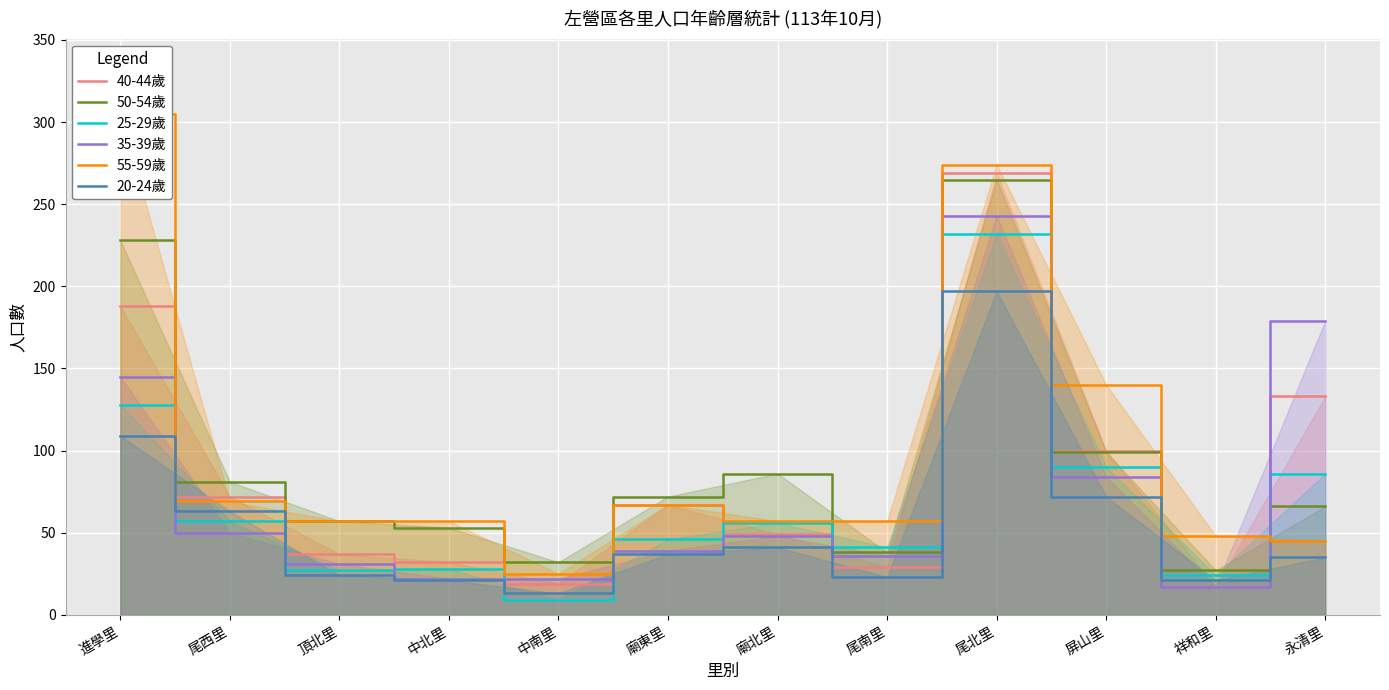

Which series ends up on top after the final intersection of 20-24歲 and 25-29歲?

25-29歲